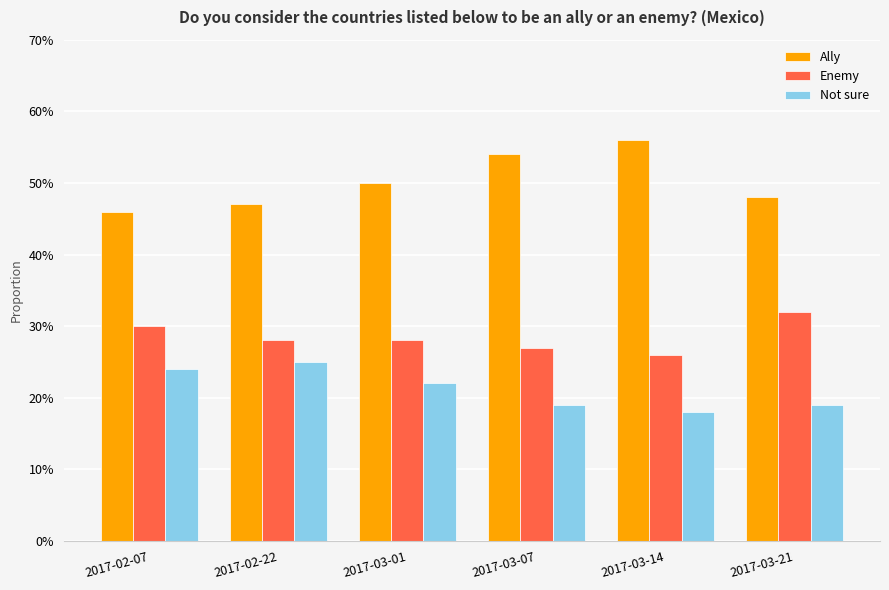

Is the value of Ally at 2017-03-01 greater than the value of Enemy at 2017-02-22?

Yes